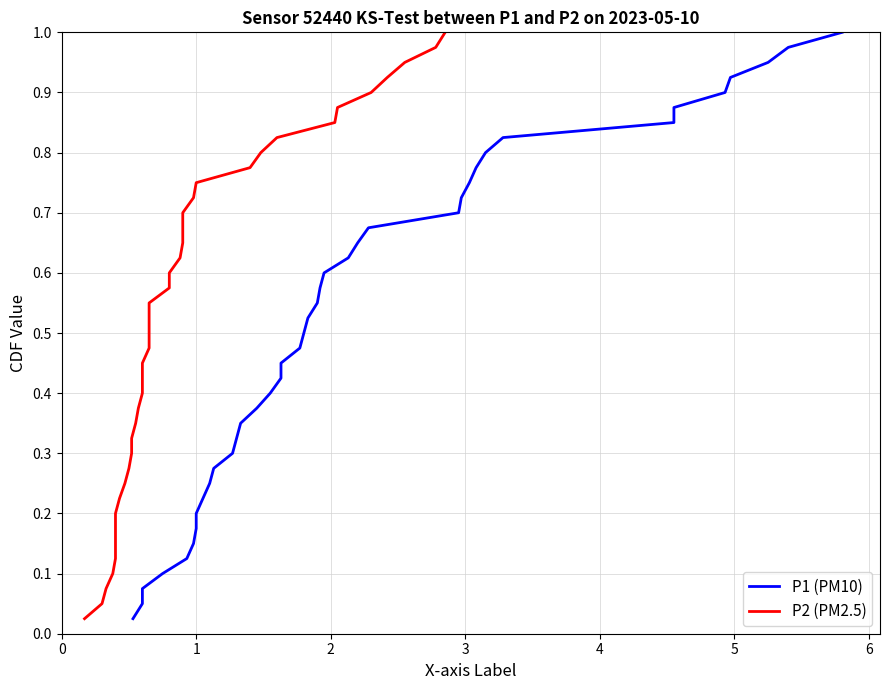

What is the value of the P2 (PM2.5) point at the 27th from the left?

0.7